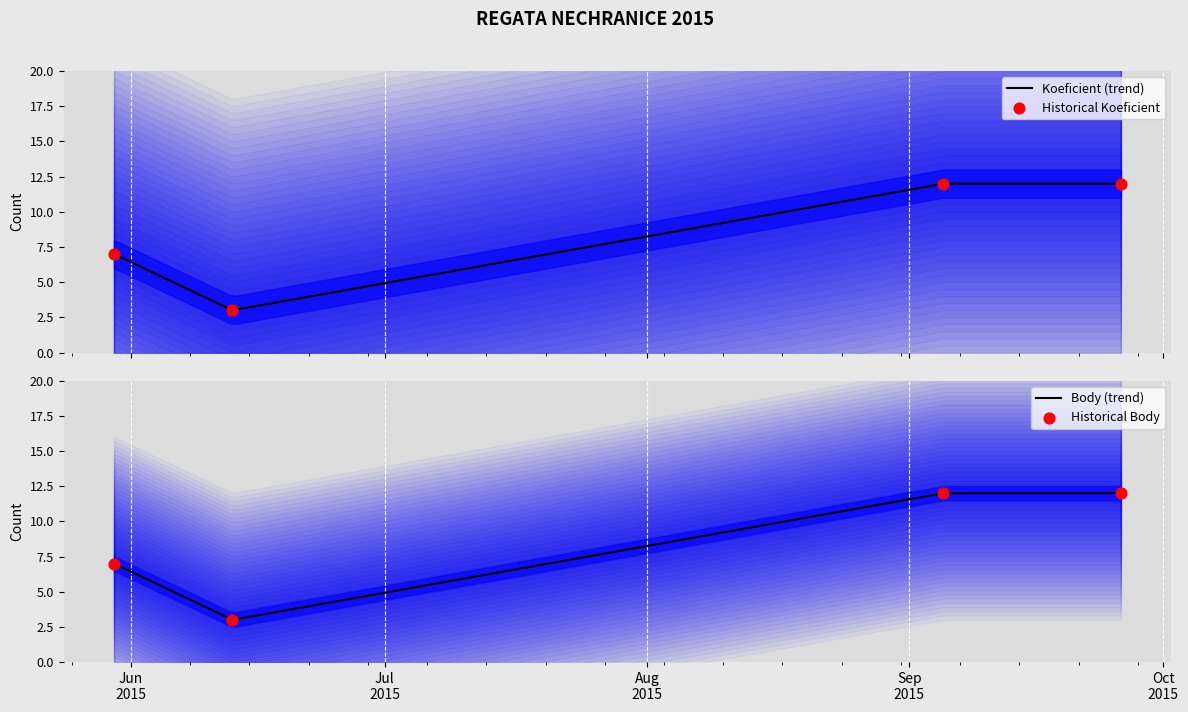

Which series has the largest total across all categories?

Koeficient